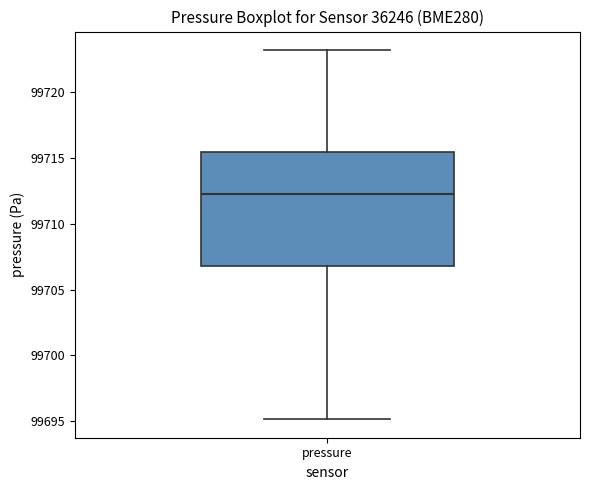

Where is the lower edge of the box for pressure on the y-axis? The values are not printed on the chart, so give them approximately, as read against the axis.

99707.0